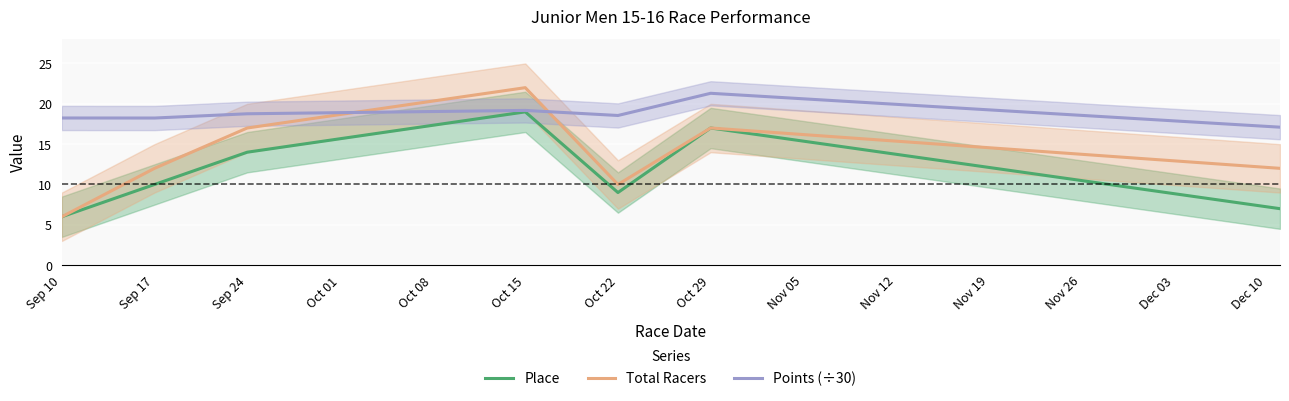

Is the value of Place at Oct 22 greater than the value of Points (÷30) at Oct 22?

No